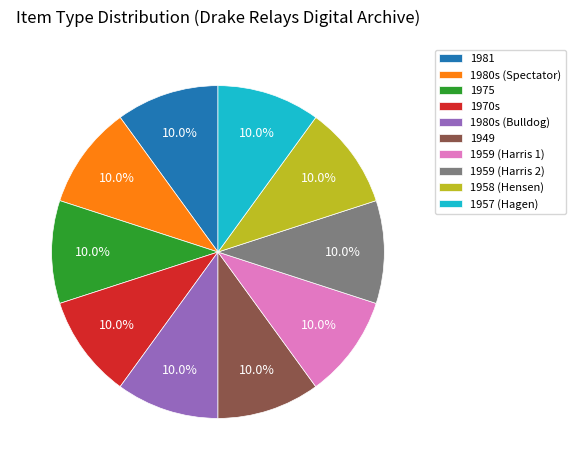

Is 1975 the majority of the pie?

No